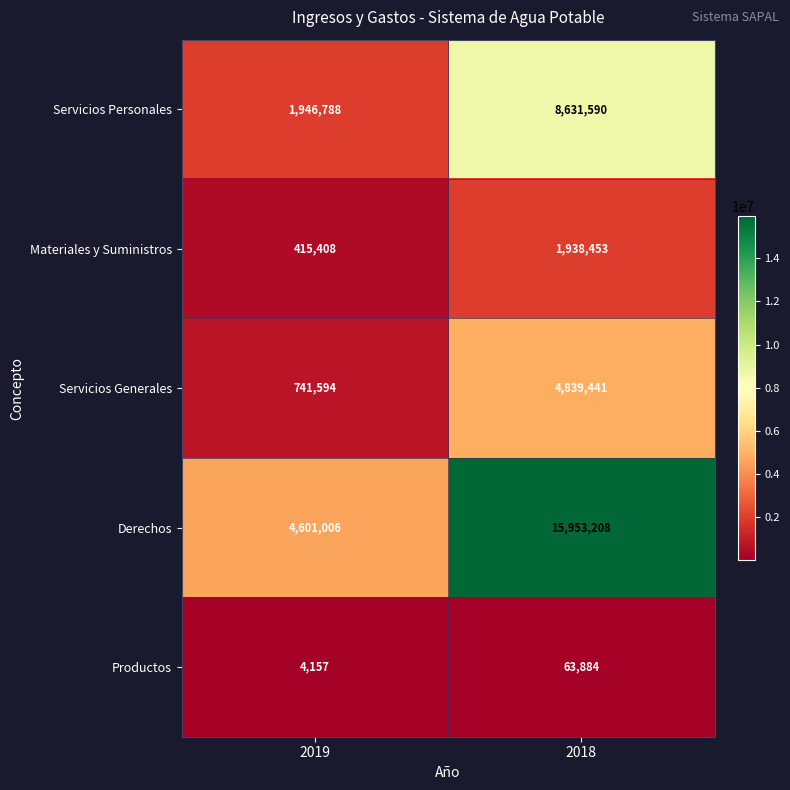

Reading left to right, extract all data points from this chart.

Servicios Personales: 1946788	8631590
Materiales y Suministros: 415408	1938453
Servicios Generales: 741594	4839441
Derechos: 4601006	15953208
Productos: 4157	63884